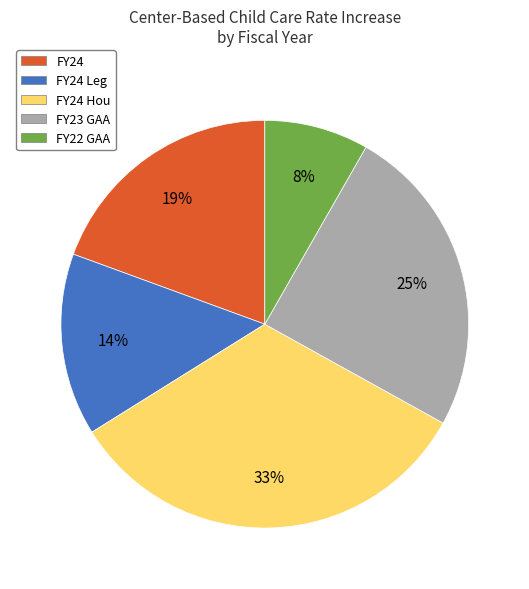

What is the ratio of the value at FY24 to the value at FY24 Hou?

0.6